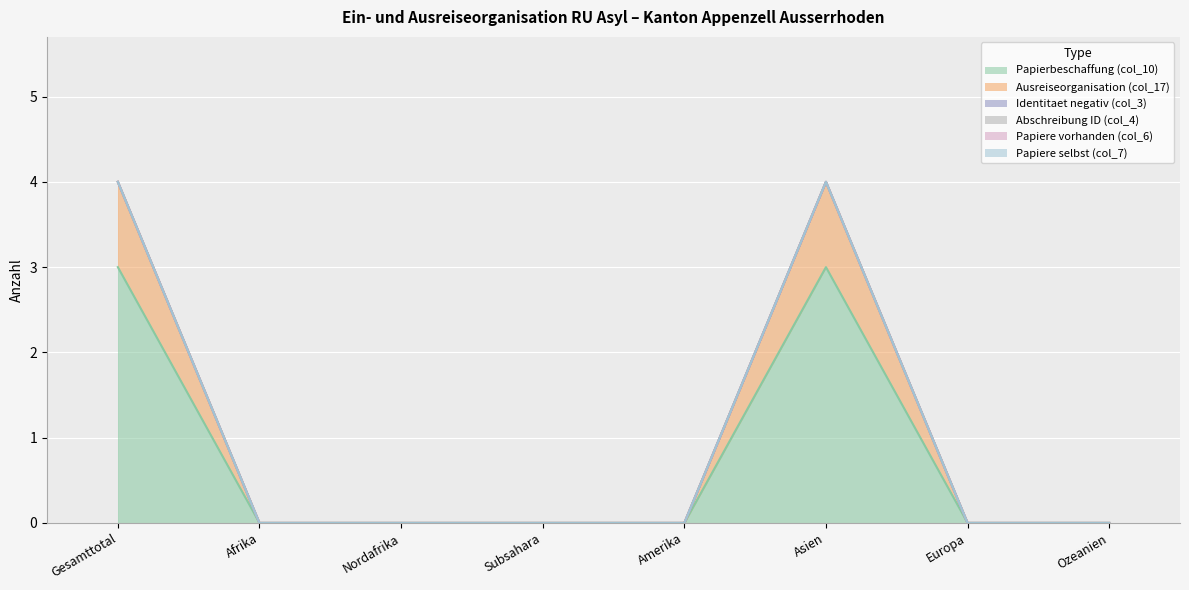

Which category has the highest value across all series?

Gesamttotal